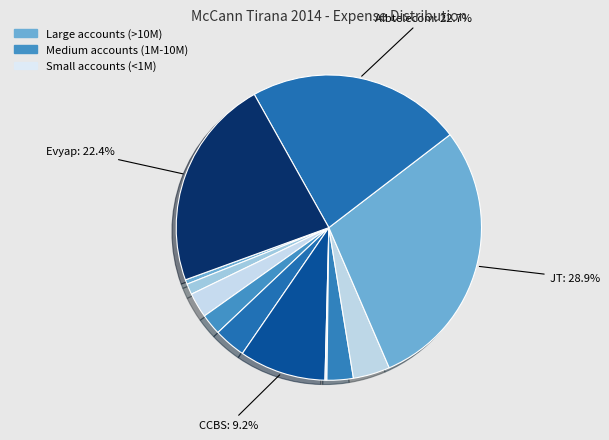

To the nearest percent, what is the average slice percentage?

8%